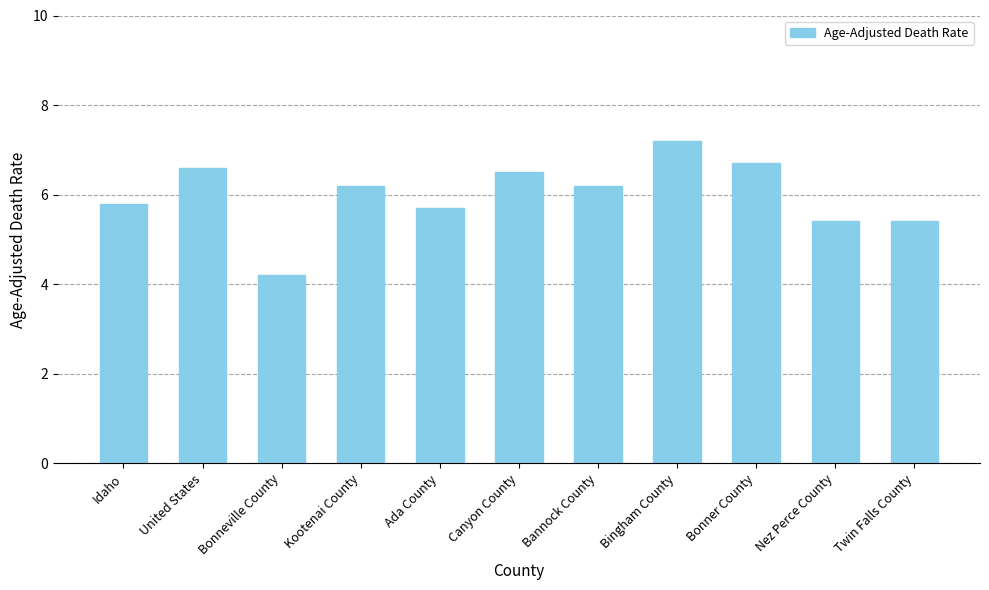

What is the sum of the values at Bannock County and Ada County?

11.9